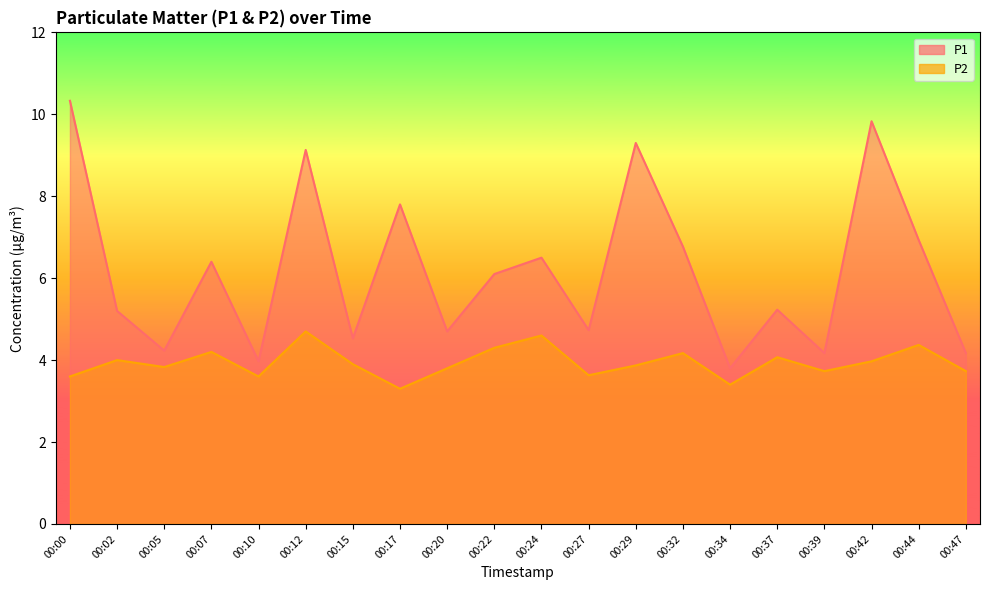

What is the difference between the second highest and second lowest values in the P2 series?

1.2